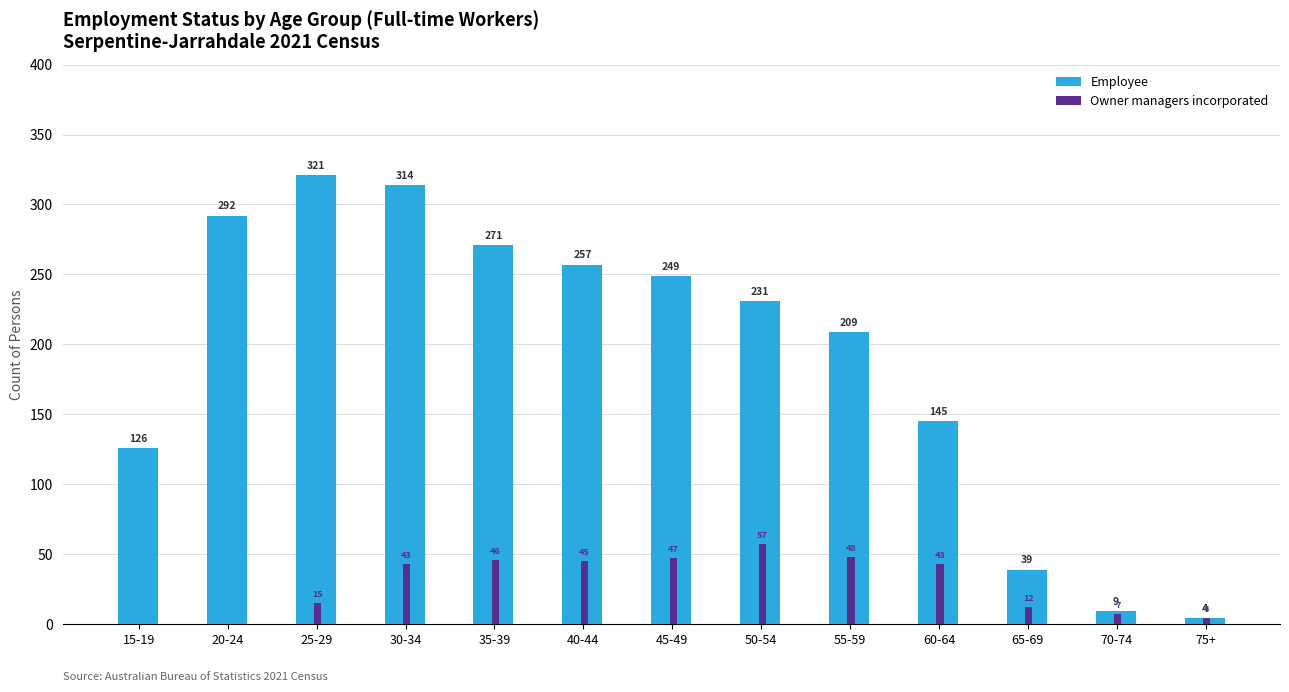

What is the sum of the Employee values at 70-74 and 40-44?

266